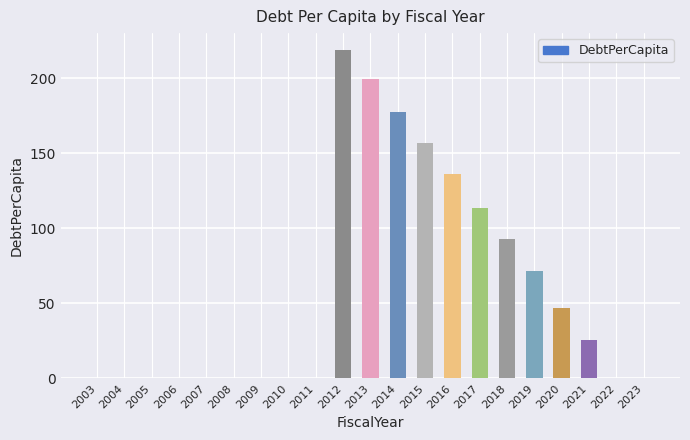

How many data points does each series have?

21